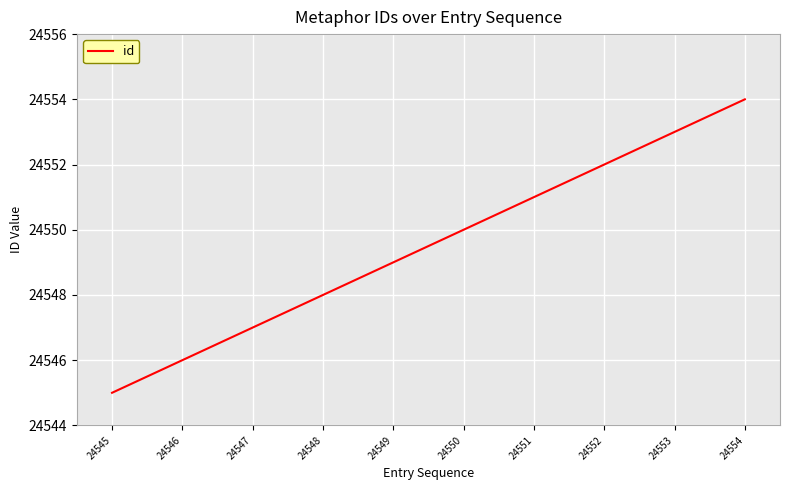

Reading left to right, extract all data points from this chart.

24545=24545	24546=24546	24547=24547	24548=24548	24549=24549	24550=24550	24551=24551	24552=24552	24553=24553	24554=24554